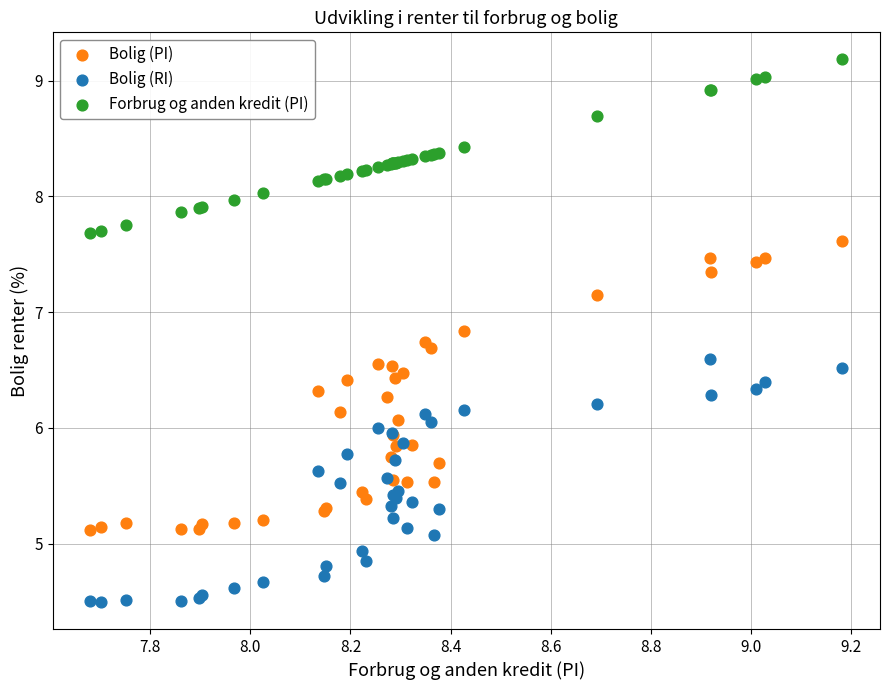

Which series contains the lowest Y value?

Bolig (RI)